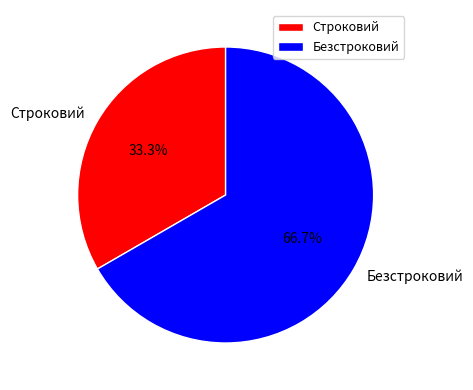

To the nearest percent, what percentage of the pie is Строковий?

33%